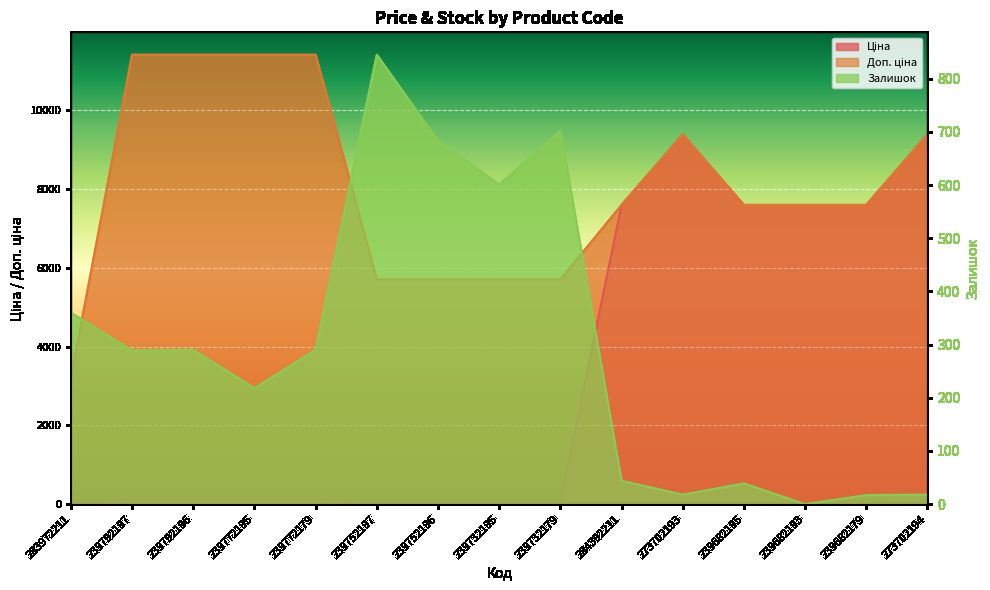

What is the maximum value shown in the chart?

11410.0